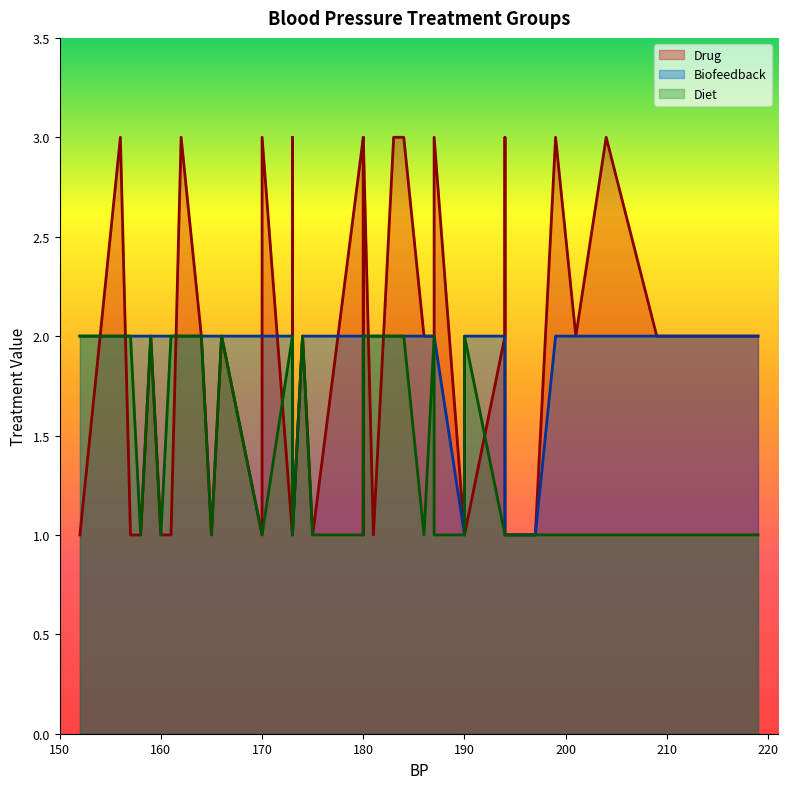

True or false: Diet and Biofeedback intersect in this chart.

False